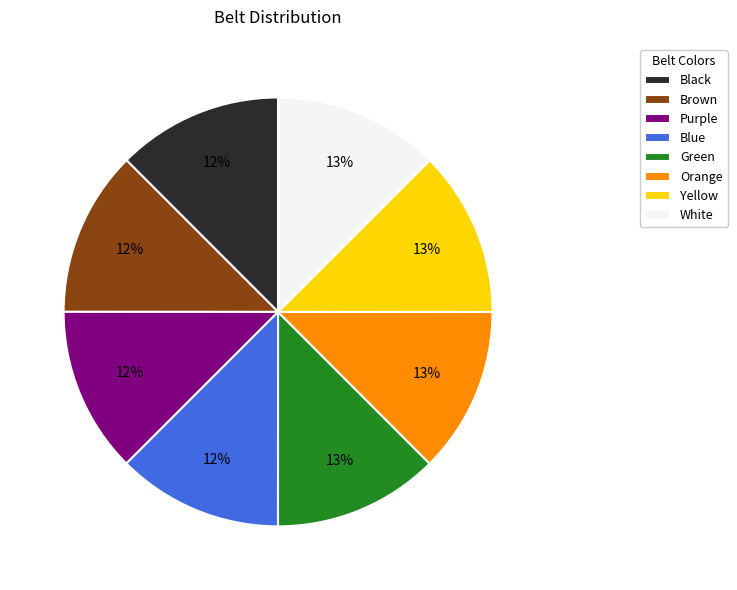

The Purple slice represents 21% of the pie. True or false?

False